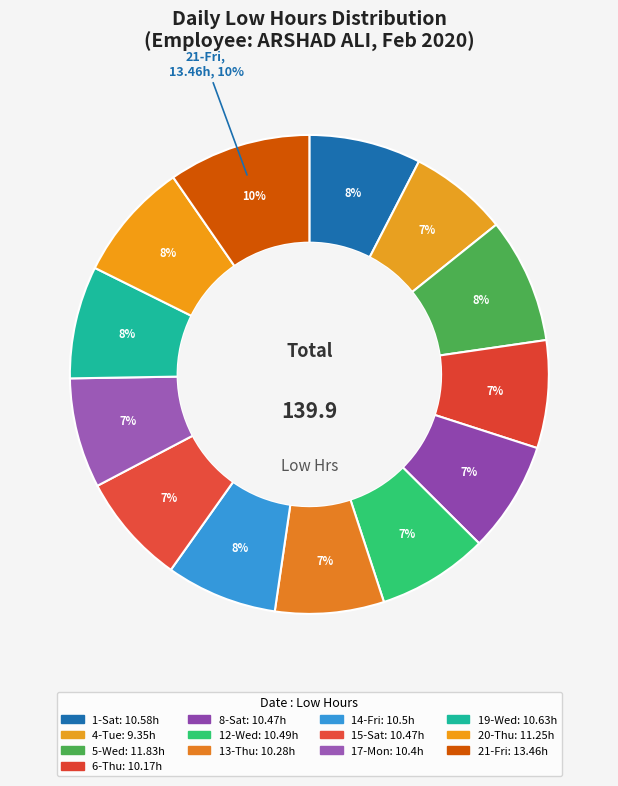

Between 20-Thu and 1-Sat, which is larger?

20-Thu